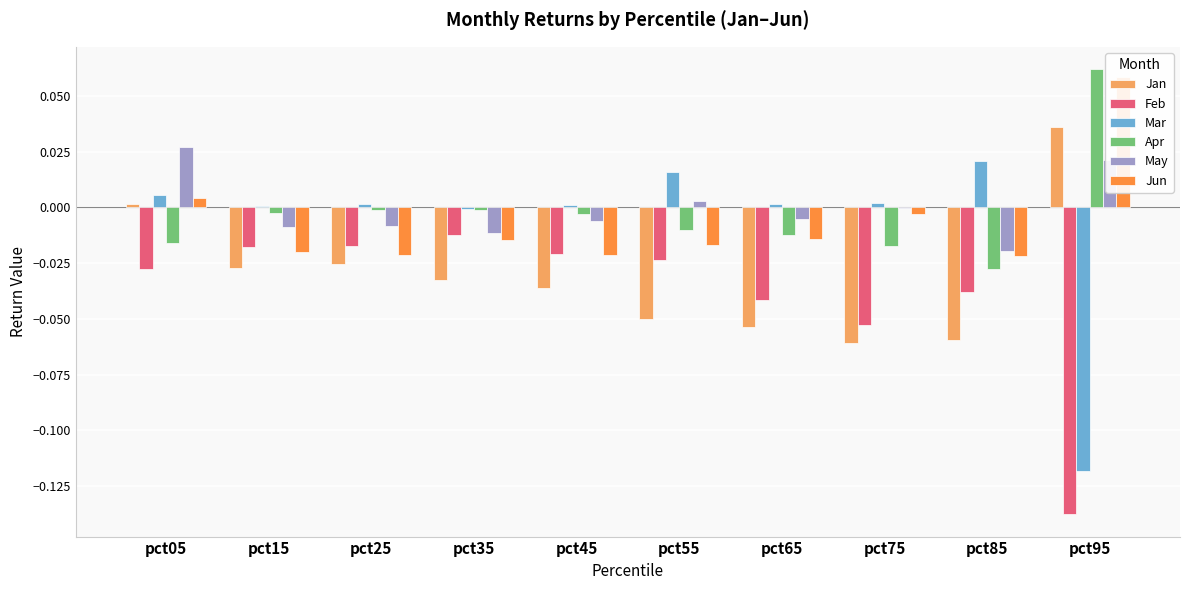

At which category is the sum across all series the highest?

pct05